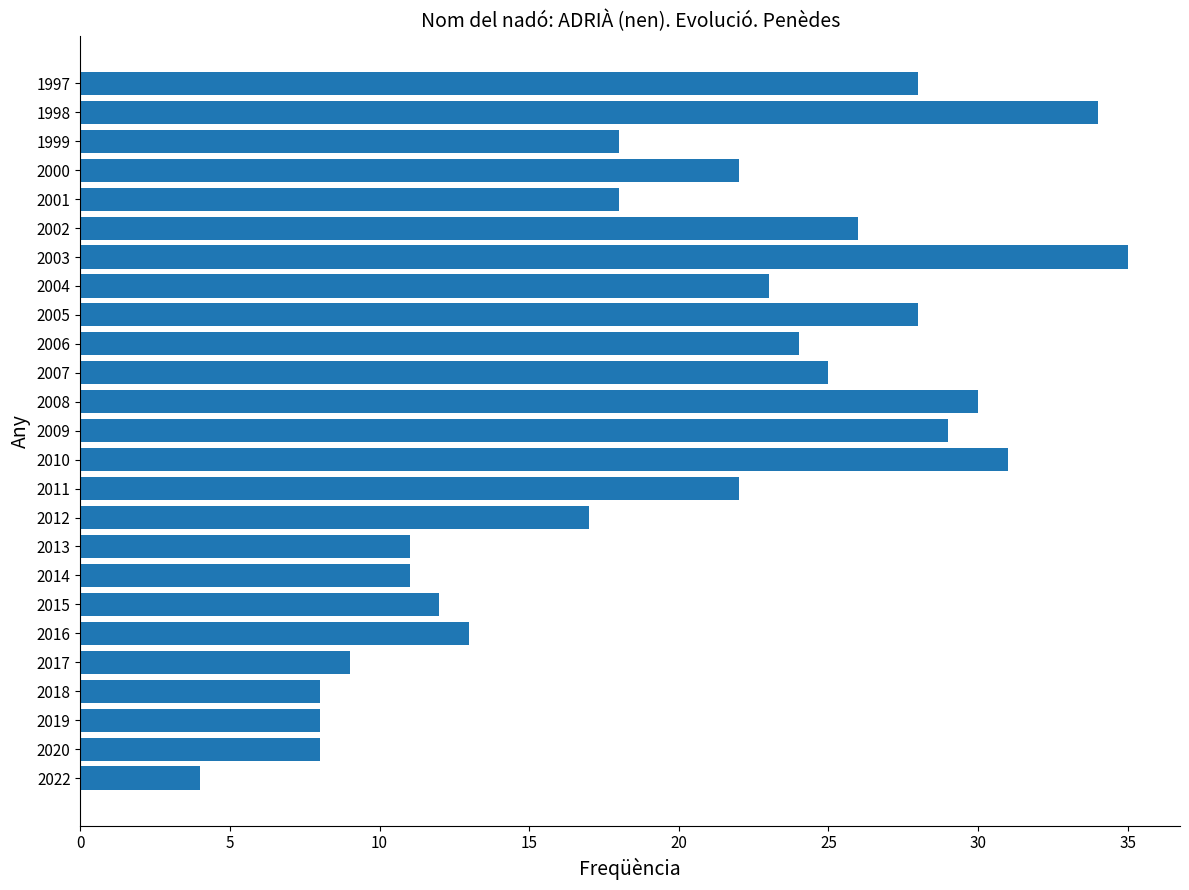

What is the change in value from 2014 to 2010?

+20